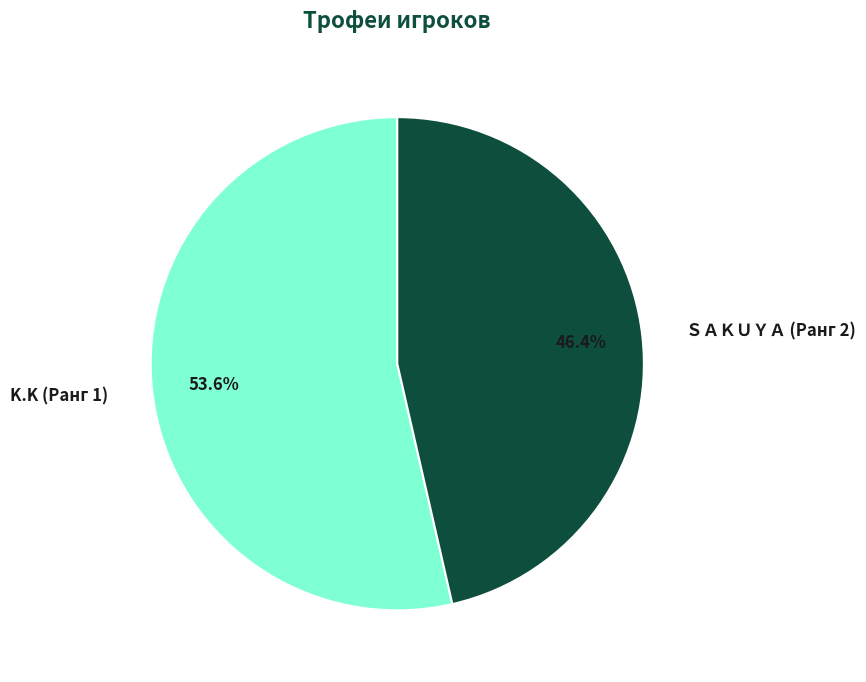

How many slices are in this pie chart?

2